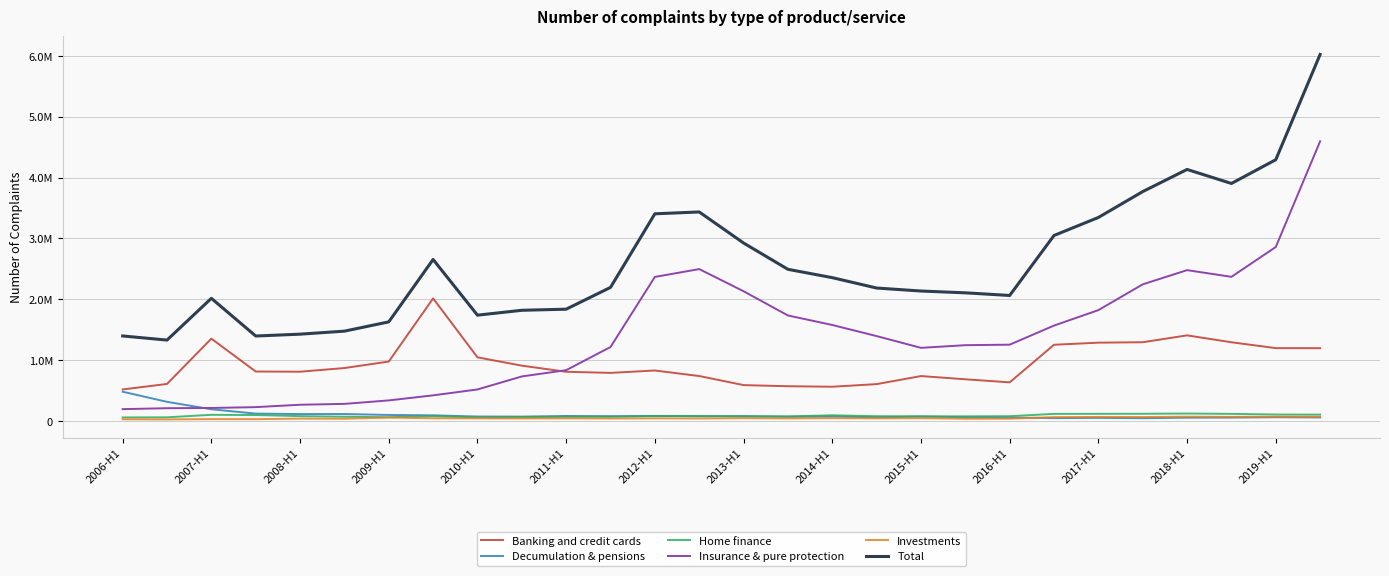

Reading left to right, transcribe all the data shown in this chart.

Banking and credit cards: 517948	608620	1352873	812819	809646	870124	976653	2014371	1046016	909240	808814	790503	829696	738601	589605	571102	562919	605862	738243	685142	634939	1252762	1286960	1294165	1406938	1293625	1196951	1196174
Decumulation & pensions: 480838	314855	192569	121137	113903	114334	99073	92870	73540	72064	82462	78805	82546	78464	79461	69606	75322	61029	73138	62299	56658	46883	51401	45913	54112	55643	61422	58040
Home finance: 58326	60390	101330	97798	80114	70071	61931	80230	57963	64026	67531	69095	81462	80463	77035	75578	93379	78552	76196	76048	78799	116854	117640	118759	122503	117062	105927	104333
Insurance & pure protection: 194730	210050	213952	227695	267046	281275	338115	421368	518137	732071	834782	1215615	2367172	2496042	2131962	1733881	1577567	1395172	1201893	1245557	1254060	1567923	1821540	2245184	2478747	2368608	2858965	4595752
Investments: 27810	25667	31016	29909	39352	37283	55946	44872	43122	41588	43605	40983	43482	41272	46336	42210	46150	44023	46073	36972	38006	63705	66641	65327	71007	67911	69762	68410
Total: 1397077	1329565	2015462	1396370	1426642	1476183	1628483	2654195	1738778	1818989	1837194	2195001	3404358	3434842	2924399	2492377	2355337	2184638	2135543	2106018	2062462	3048127	3344182	3769348	4133307	3902849	4293027	6022709